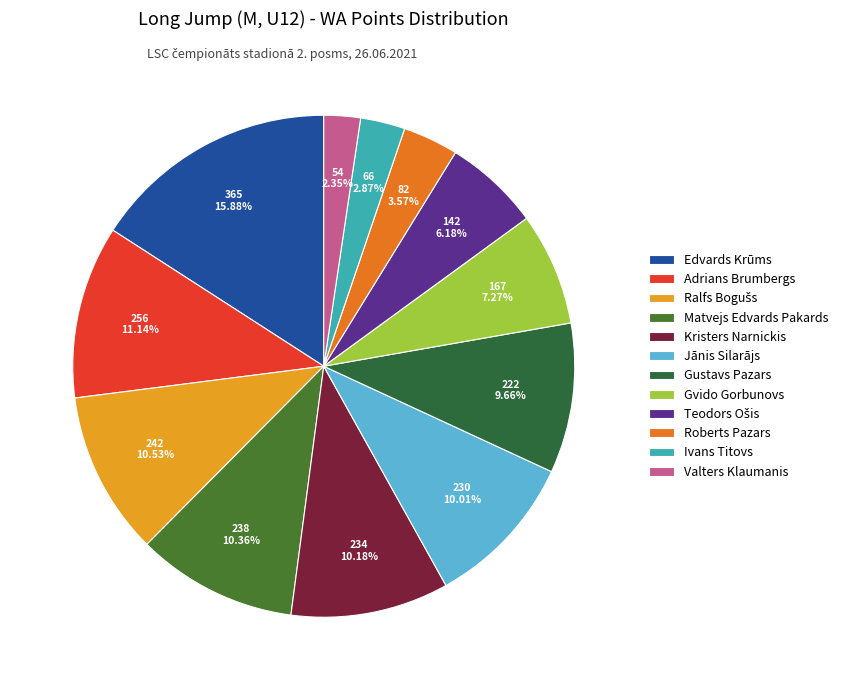

Is there a majority slice in this chart?

No